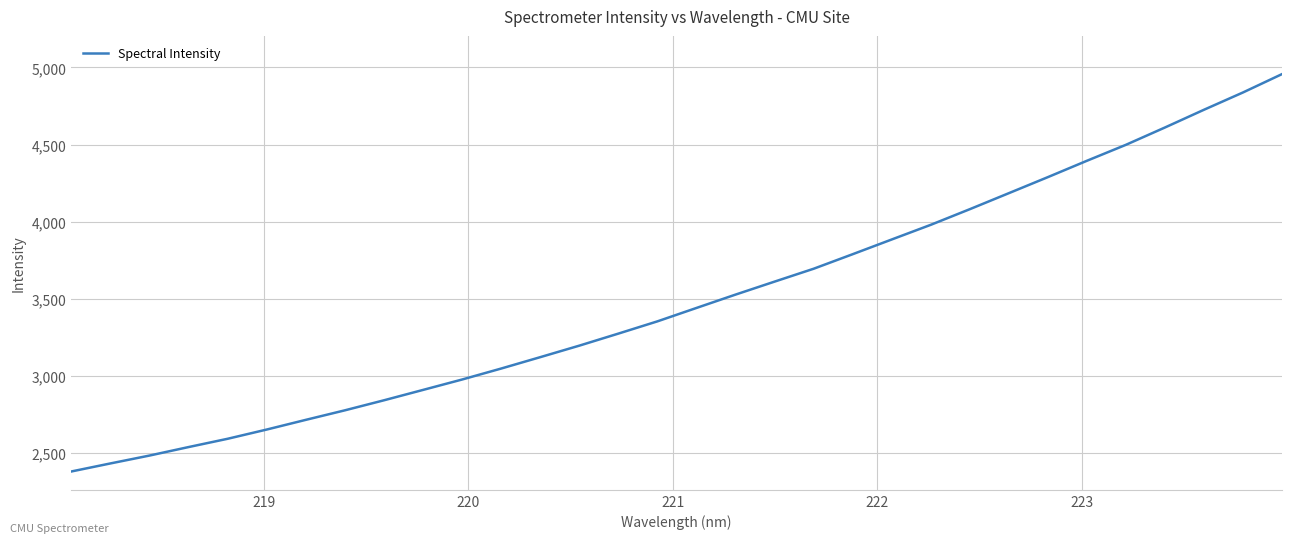

What is the difference between the maximum and minimum values?

2577.0